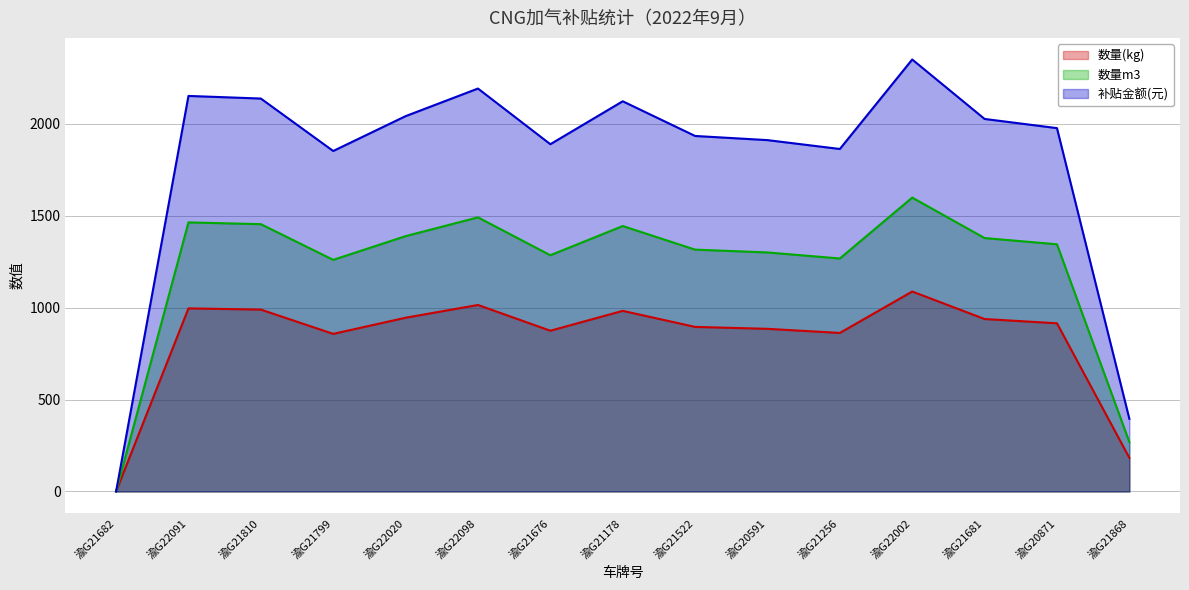

How many data points in 补贴金额(元) are less than 1976?

7